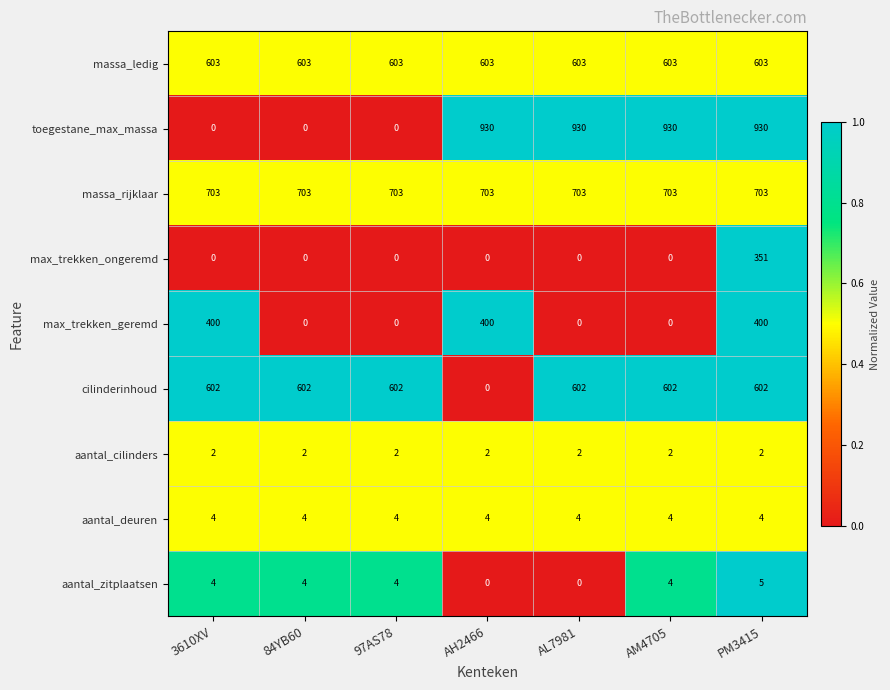

What value does the max_trekken_geremd series have at 3610XV?

400